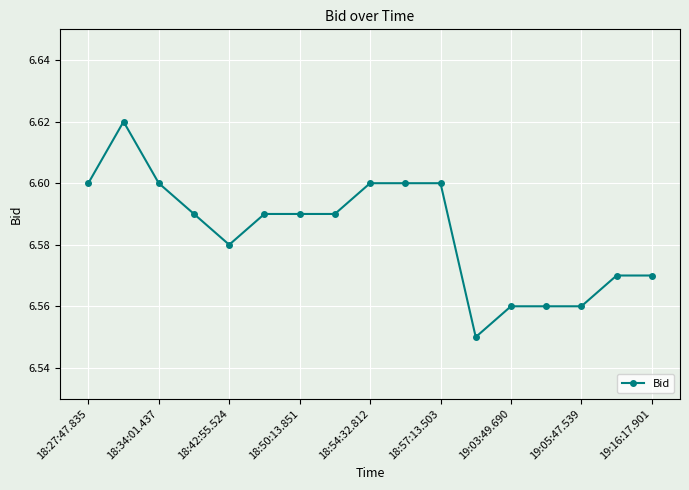

True or false: the data has more than 0 interior local peaks.

True